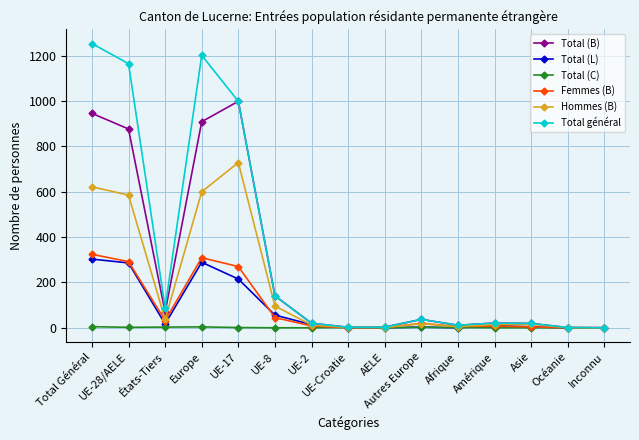

Does the chart have visible grid lines?

Yes